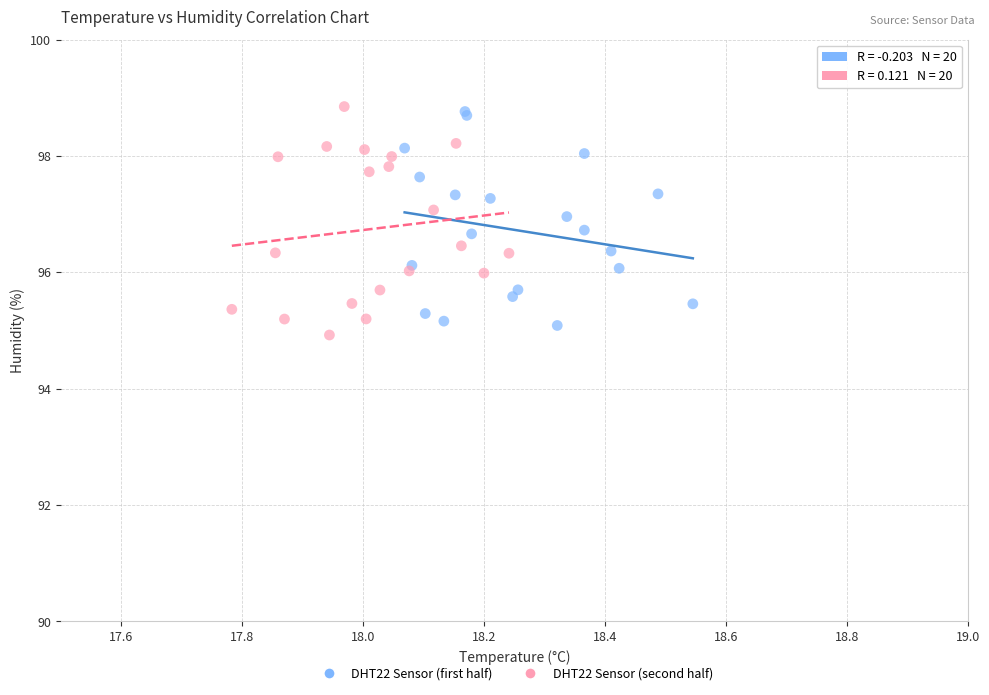

Which series reaches the minimum Y coordinate?

DHT22 Sensor (second half)